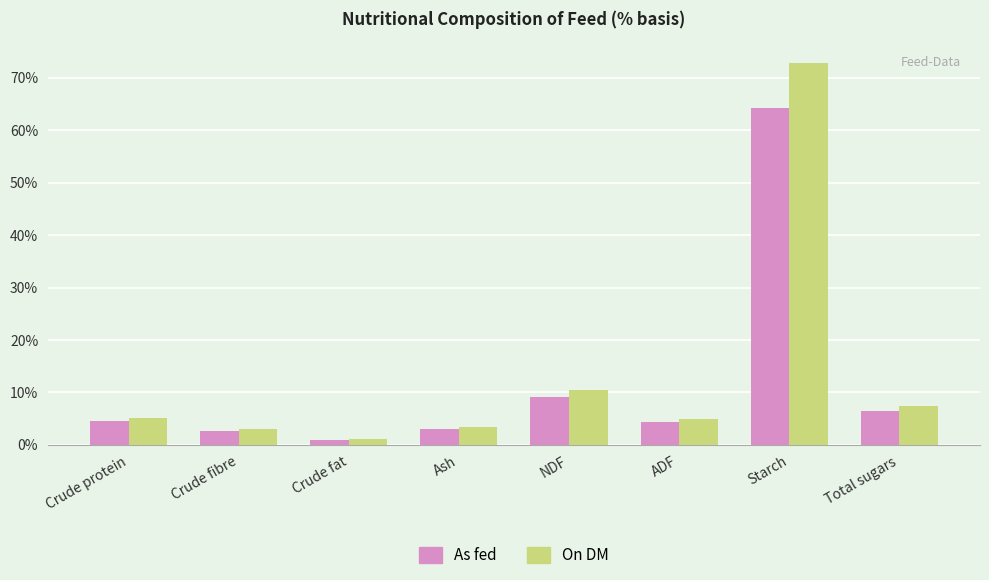

How many groups of bars are there?

8